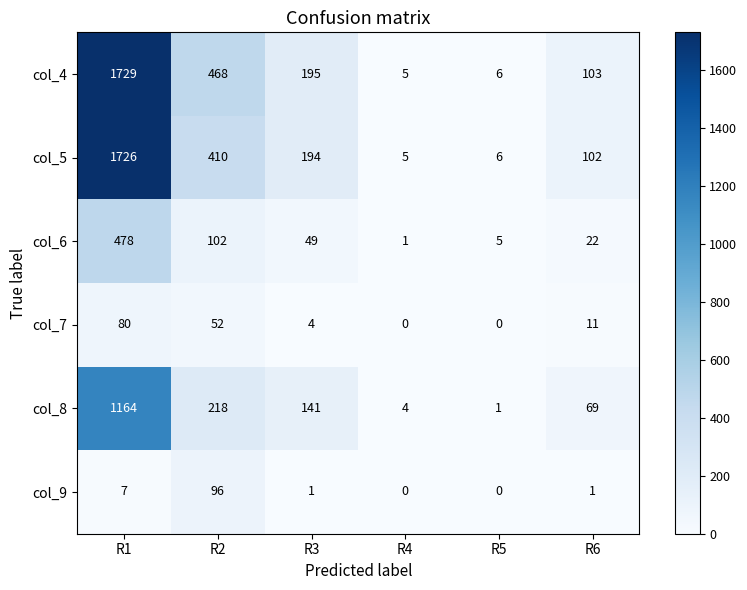

How many series are shown in this chart?

6